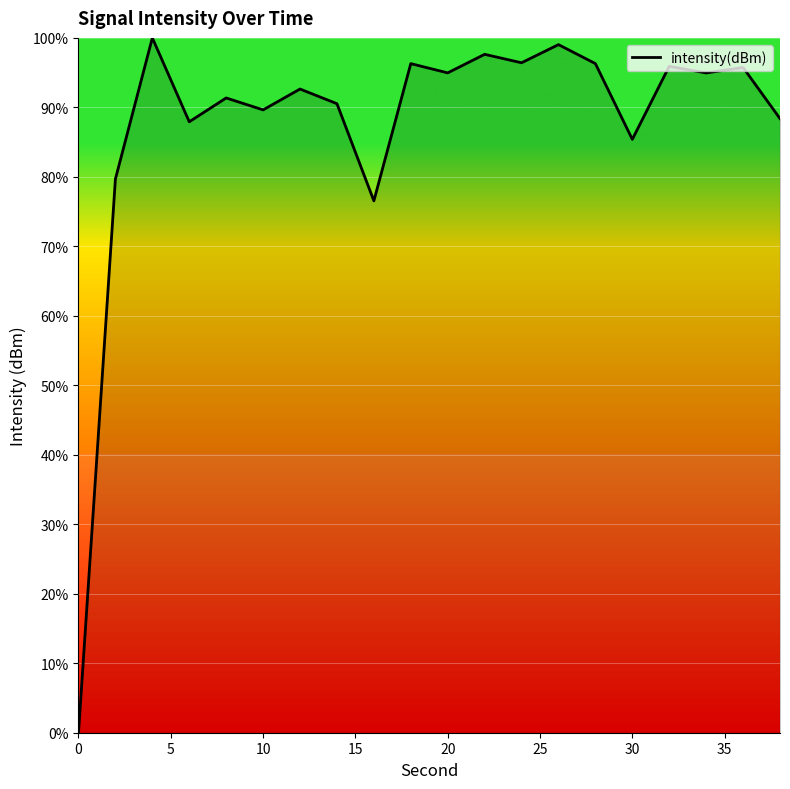

What is the difference between the maximum and minimum values?

100.0